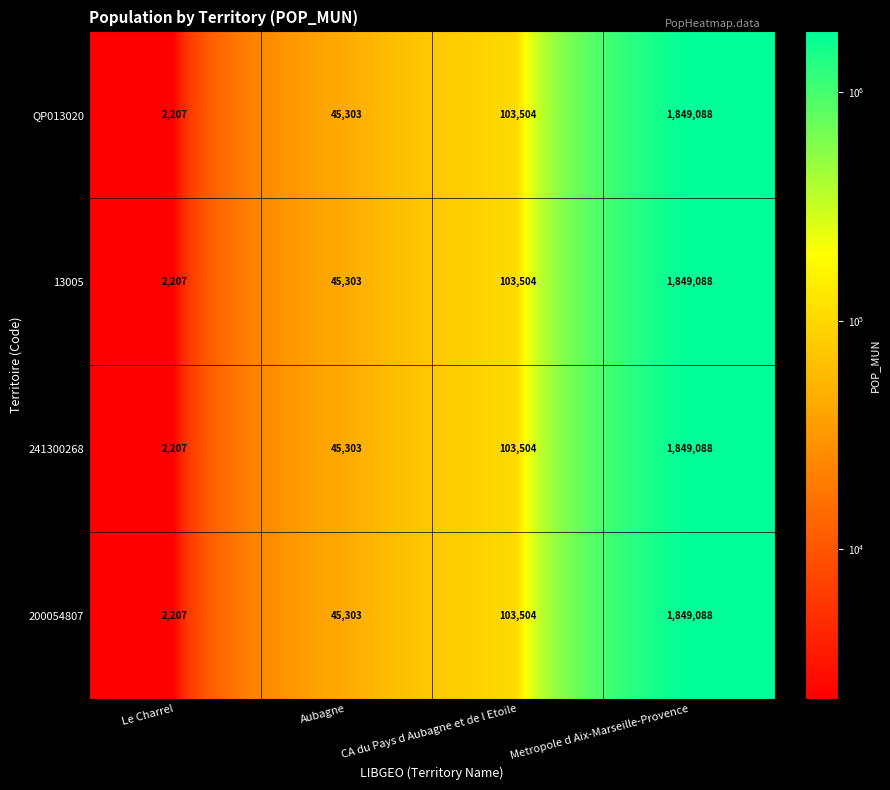

At how many categories does at least one series exceed 249797?

1